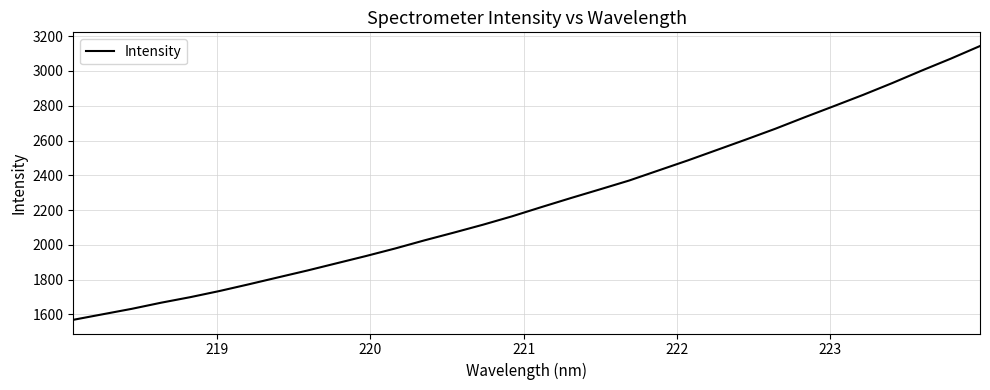

What is the difference between the maximum and minimum values?

1573.9